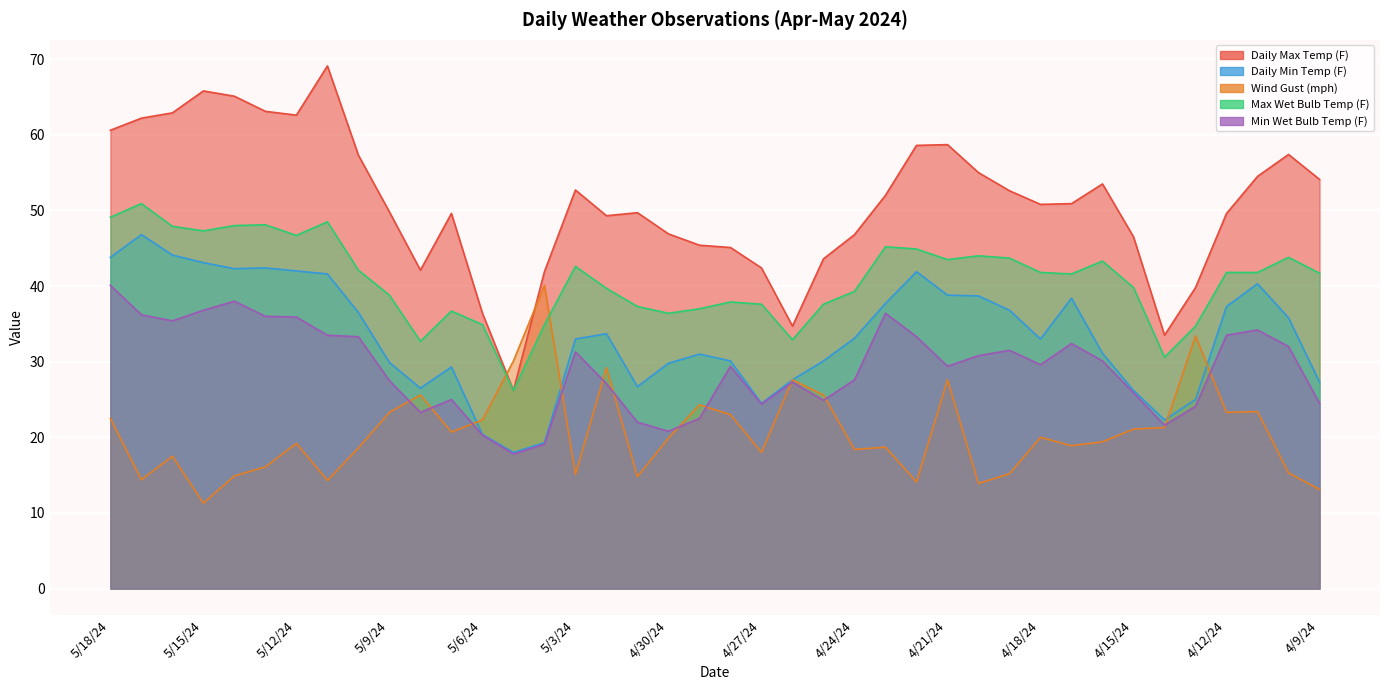

What is the difference between the highest and lowest values at 5/17/24?

47.8